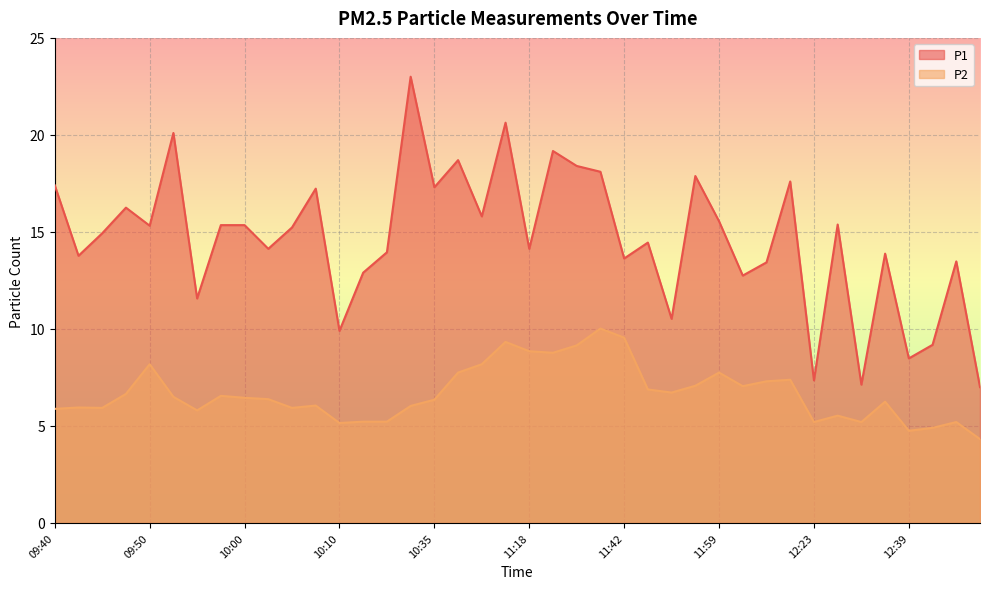

True or false: P1 and P2 cross at least once.

False